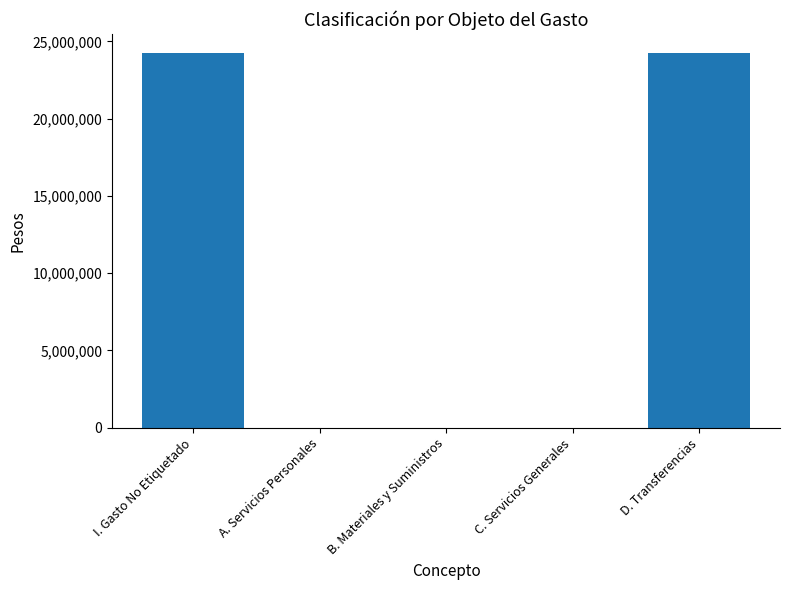

The value at A. Servicios Personales is 0. True or false?

True